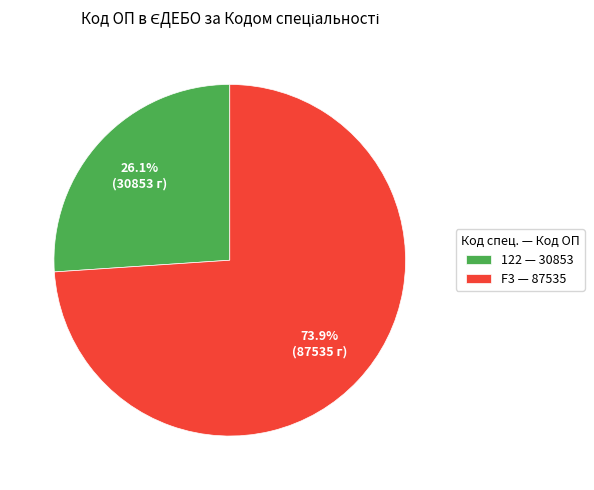

How many segments does this pie chart have?

2